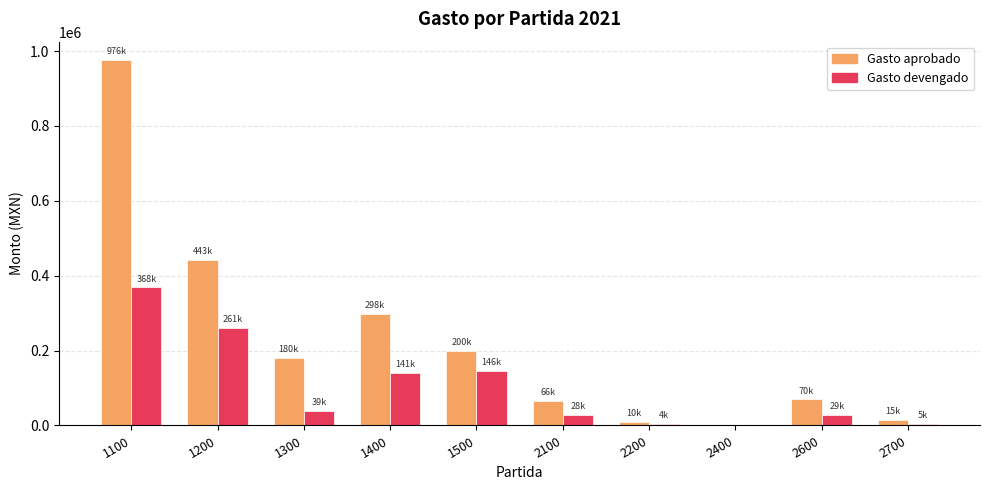

What is the greatest value displayed?

976230.7